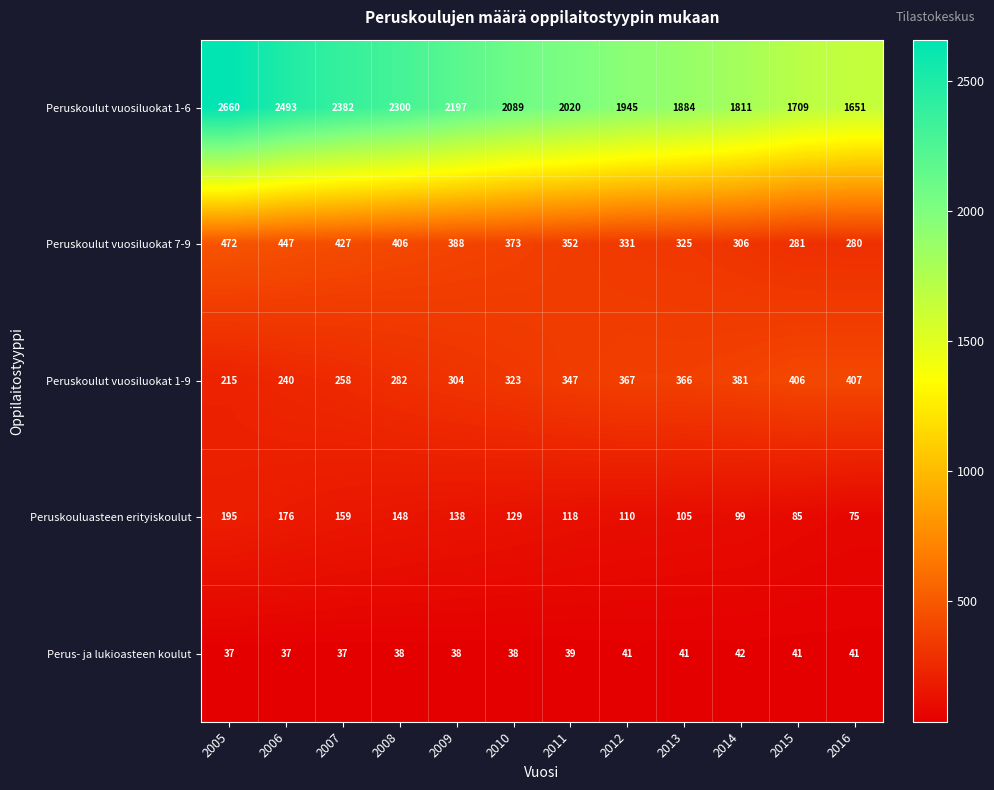

What is the difference between the maximum and minimum values in the Perus- ja lukioasteen koulut series?

5